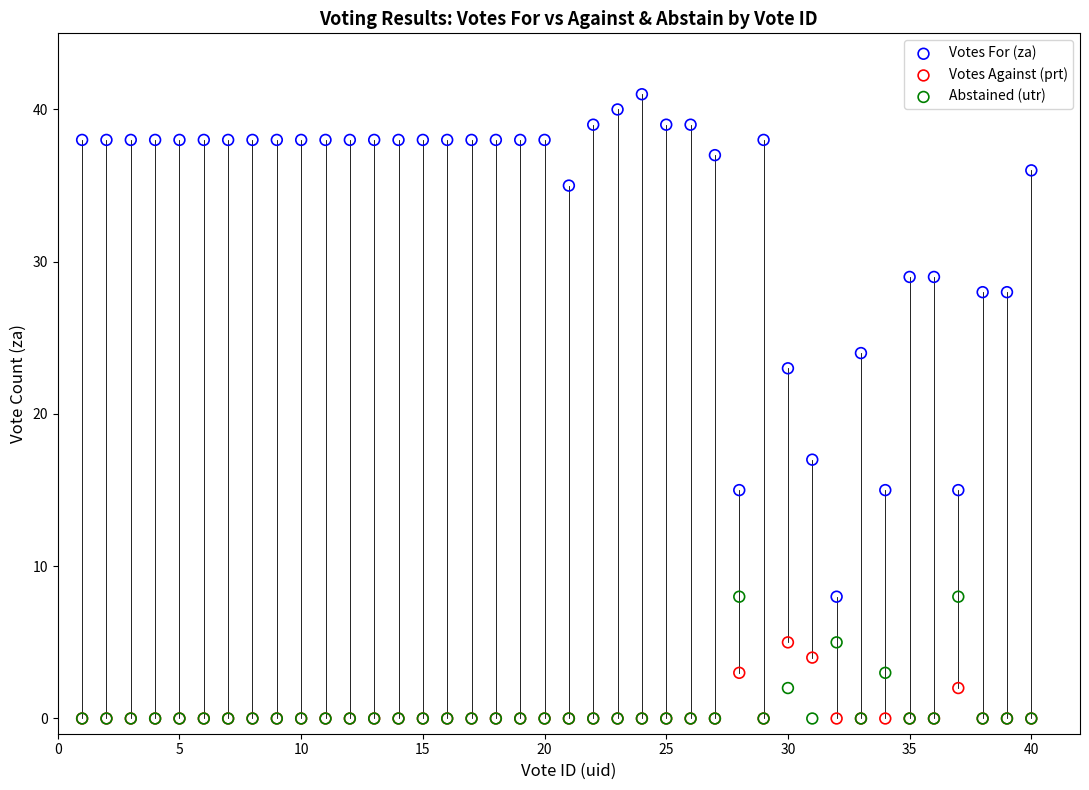

What are all the series names shown in the legend?

Votes For (za), Votes Against (prt), Abstained (utr)